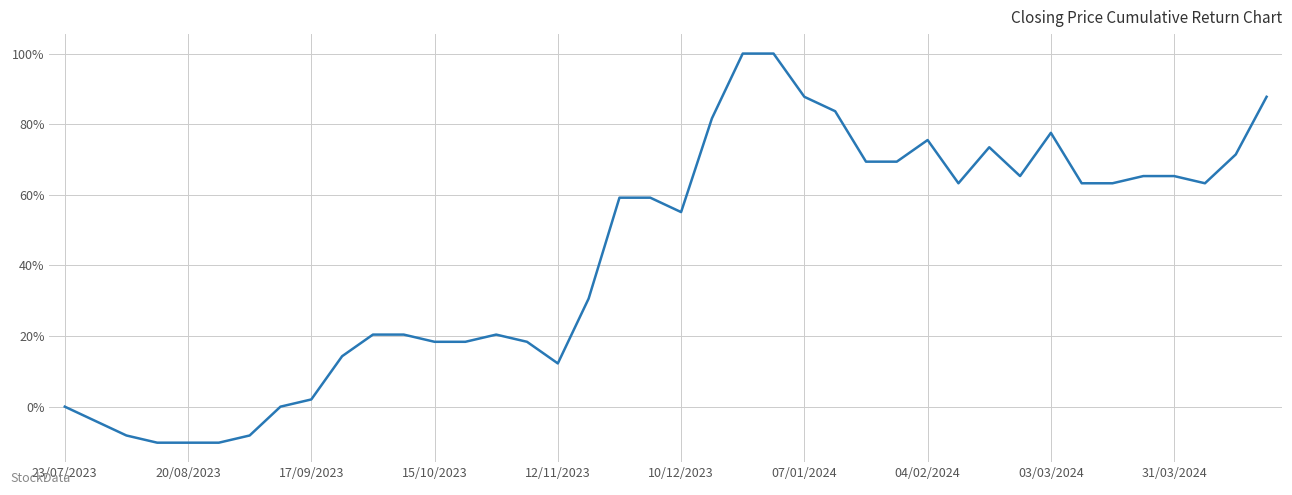

How many interior local peaks (higher than both neighbors) does the data have?

4